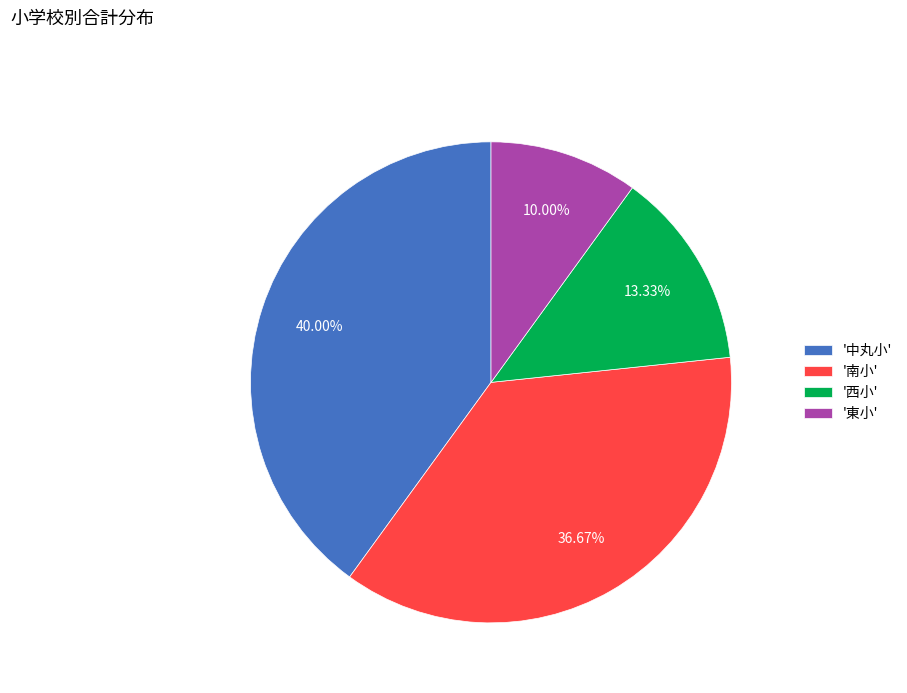

How many slices are in this pie chart?

4